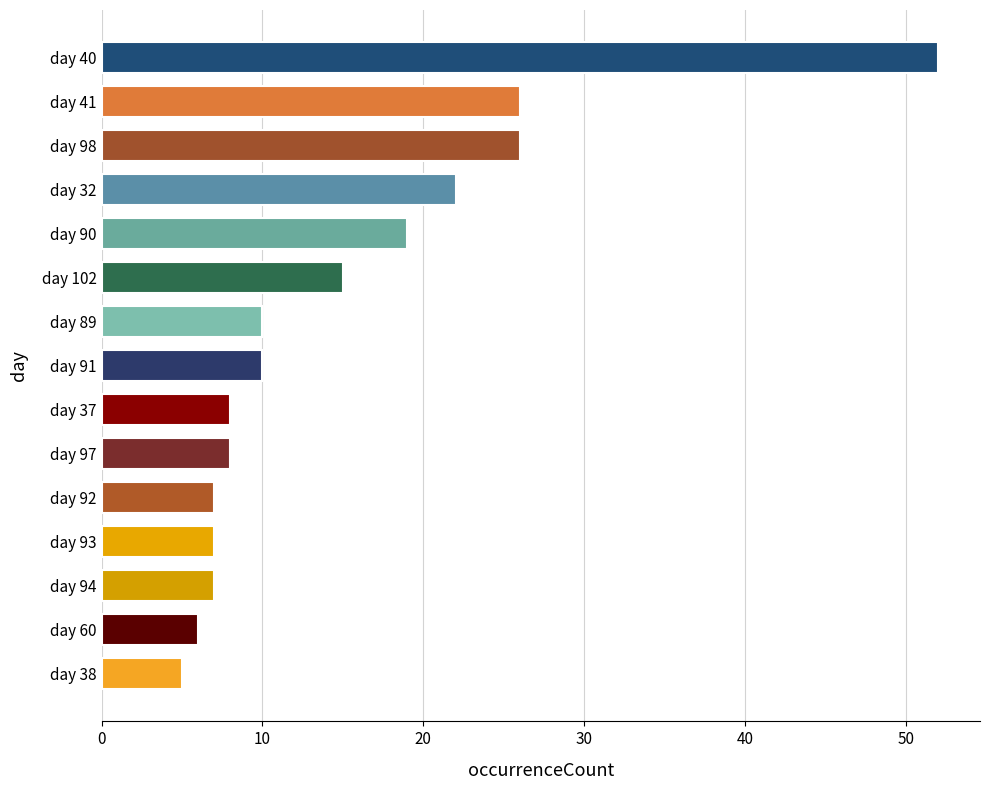

What is the label of the 4th bar from the top?

day 32